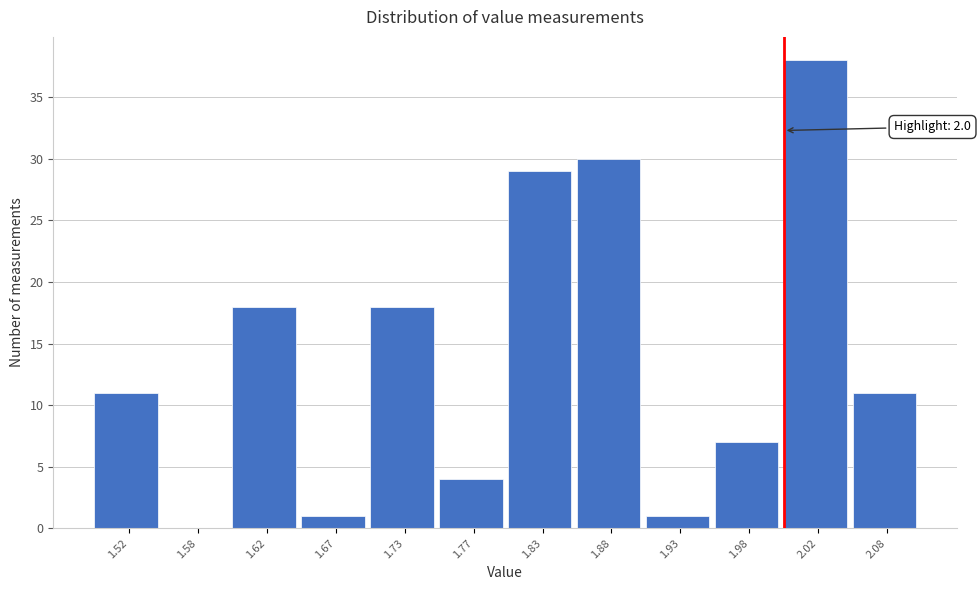

Over which range of the x-axis is the bar tallest?

2.00 to 2.05